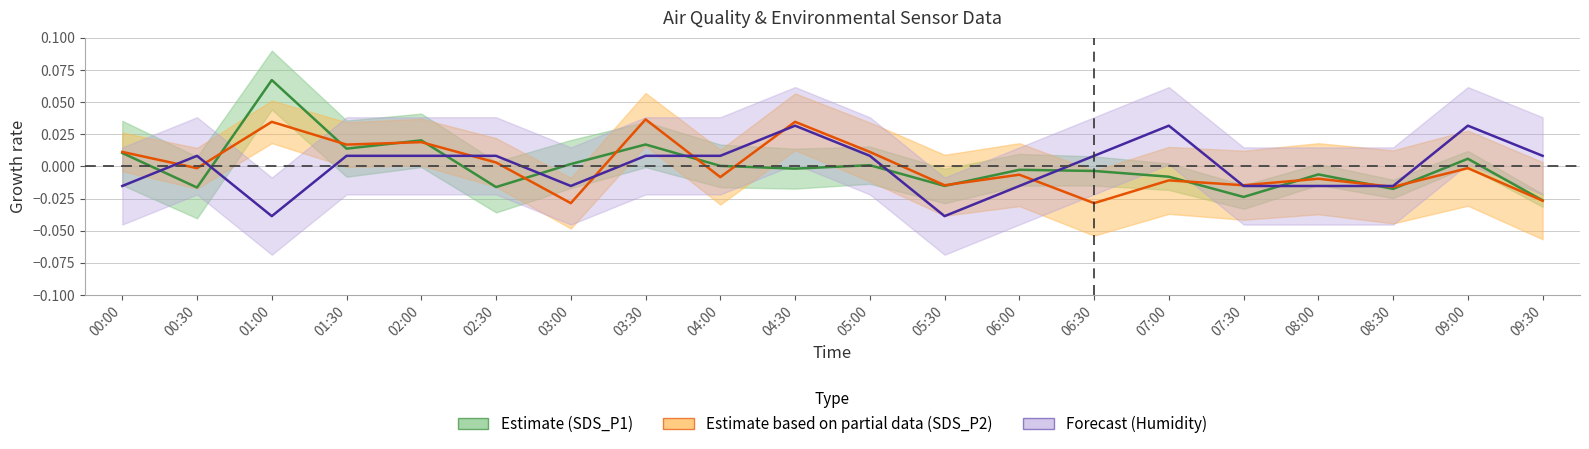

Between which two adjacent categories do SDS_P1 and Humidity first intersect?

00:00 and 00:30